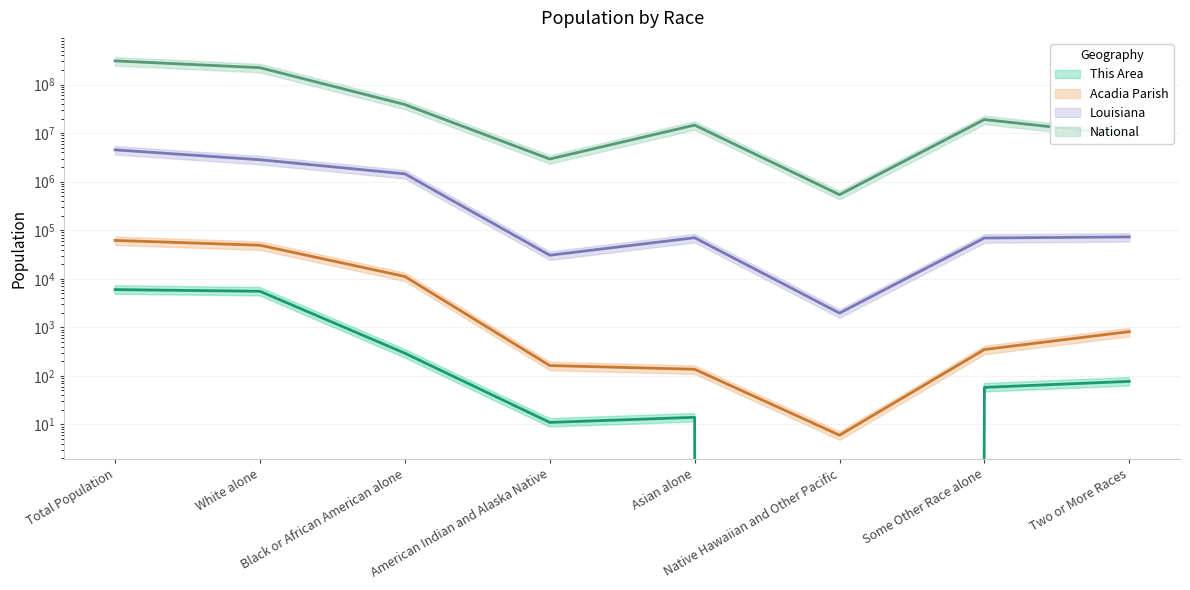

Read the National value at Total Population.

308745538